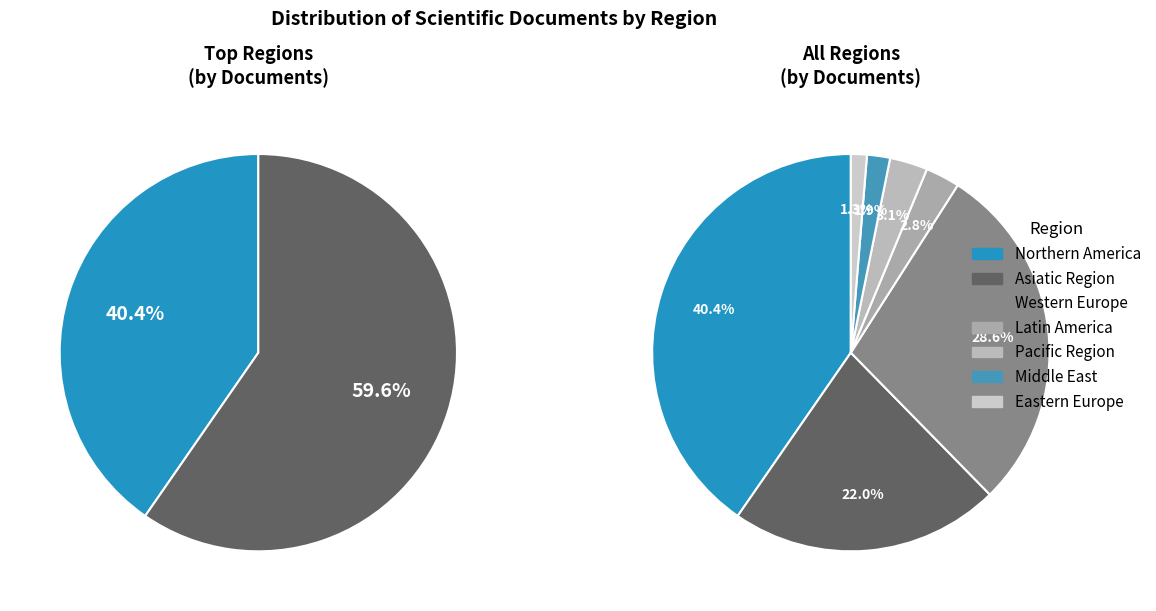

Does Latin America account for over 50% of the chart?

No